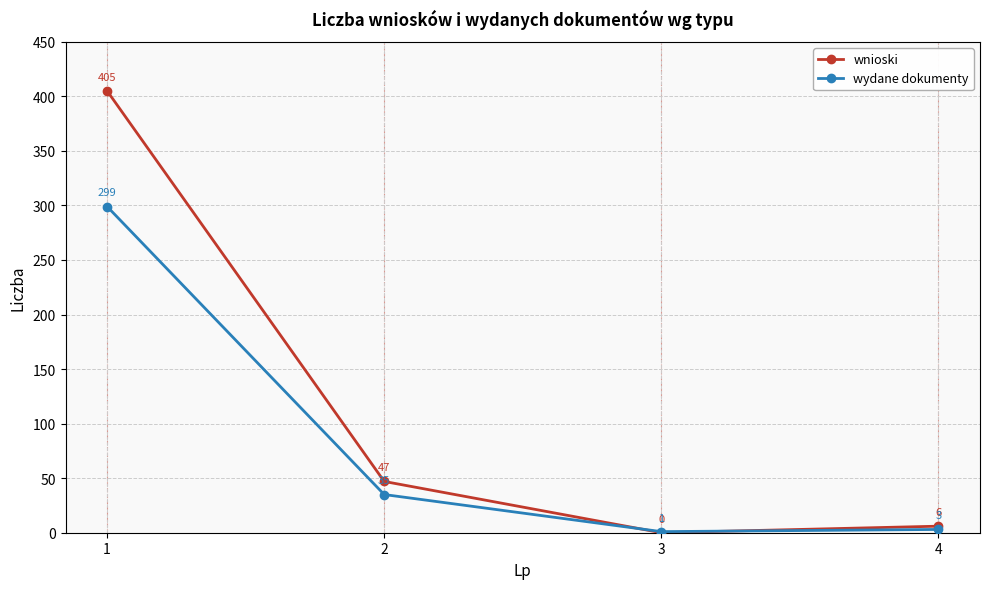

Where is the first local minimum for wydane dokumenty?

3